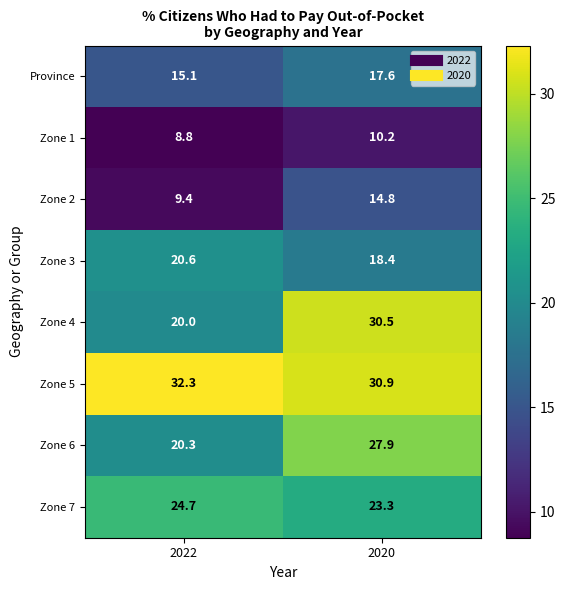

What is the difference between the maximum and minimum values in the Zone 6 series?

7.6